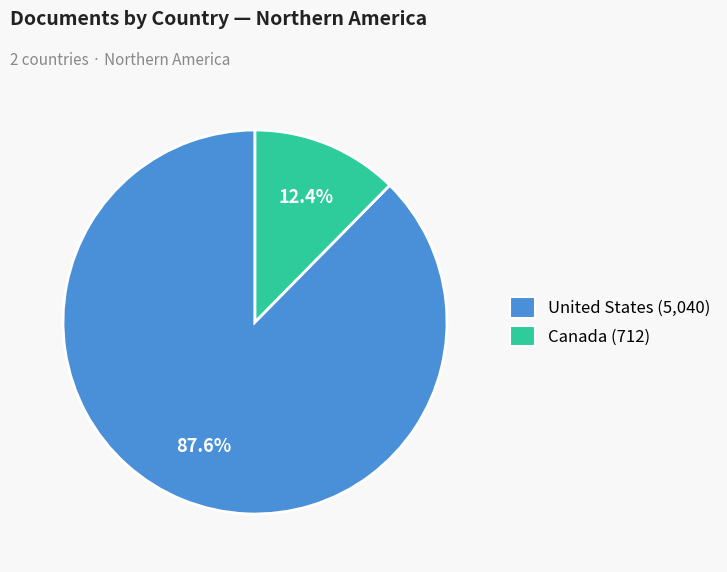

Rank the categories by value from lowest to highest.

Canada, United States